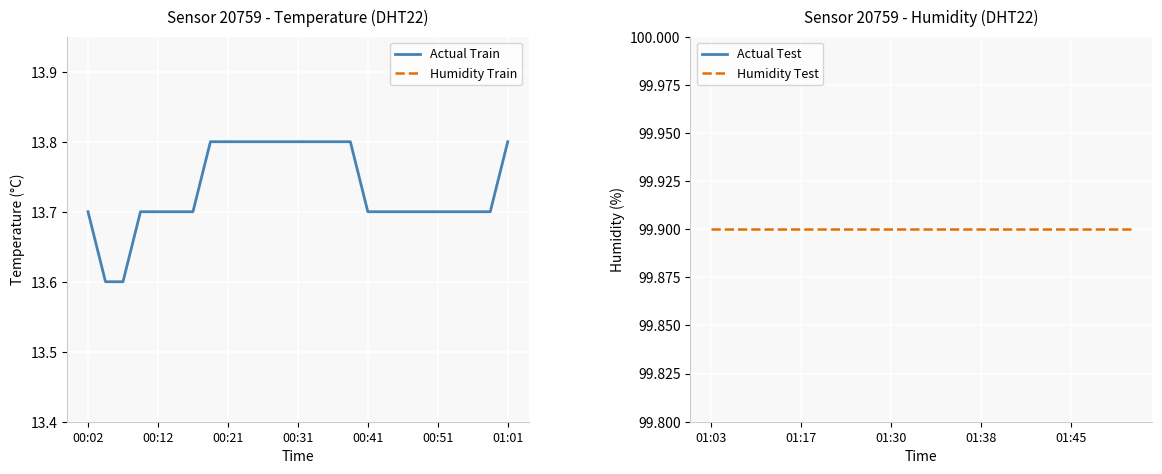

True or false: humidity and temperature intersect in this chart.

False